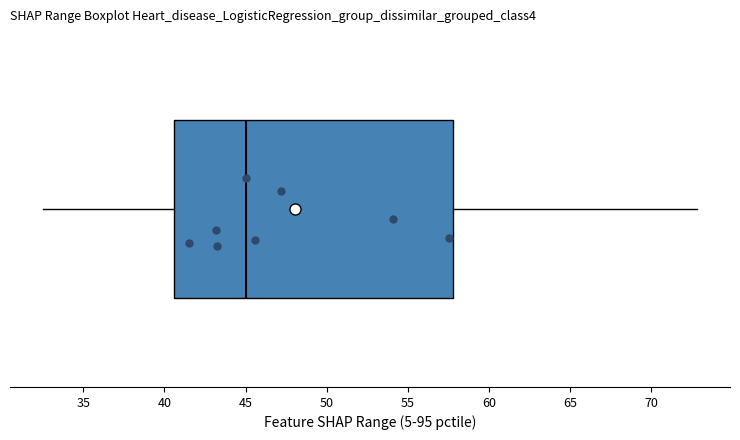

Where is the left edge of the box on the x-axis? The values are not printed on the chart, so give them approximately, as read against the axis.

40.5